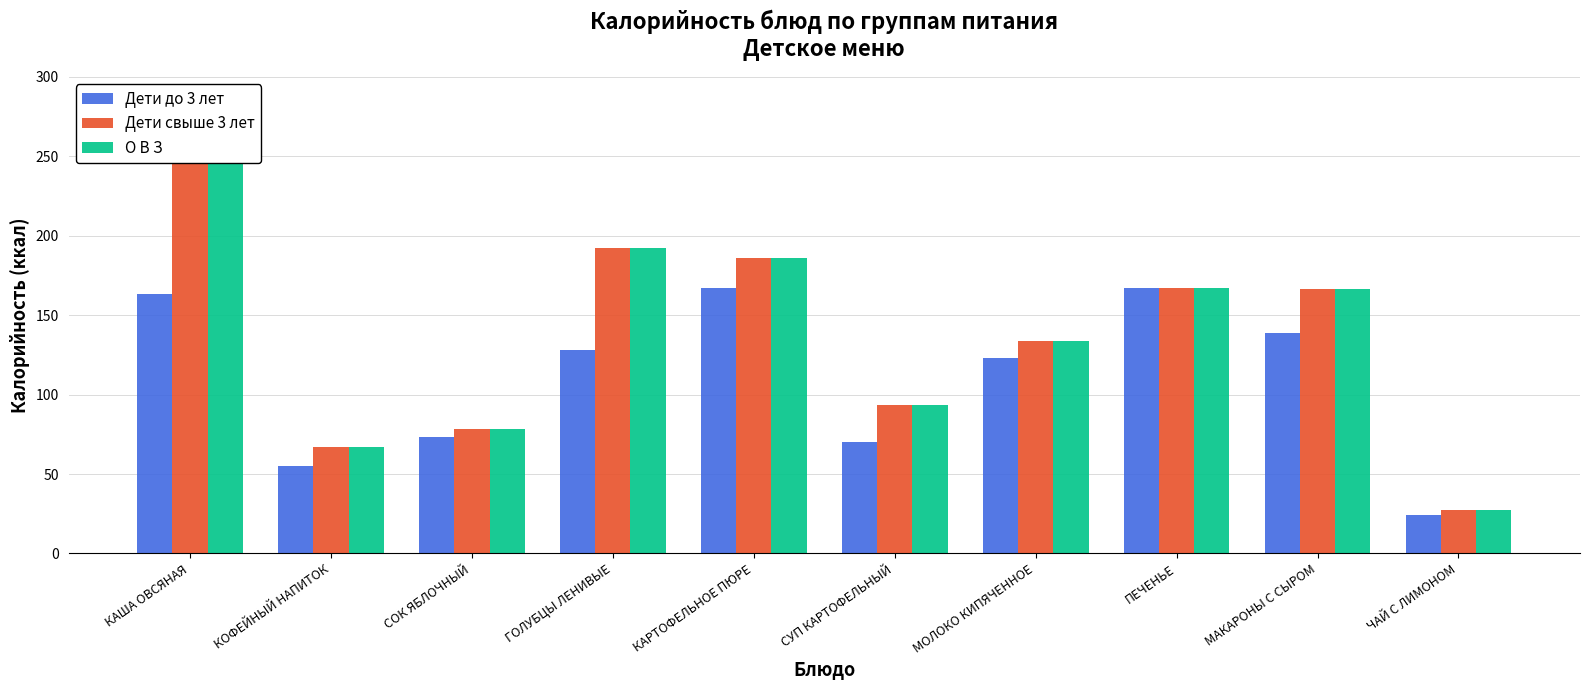

What is the difference between the second highest and minimum values in the Дети свыше 3 лет series?

165.3